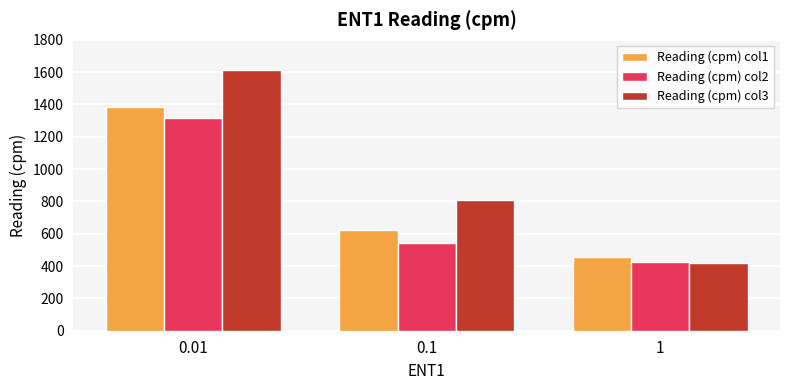

What is the difference between the maximum and minimum values in the Reading (cpm) col3 series?

1195